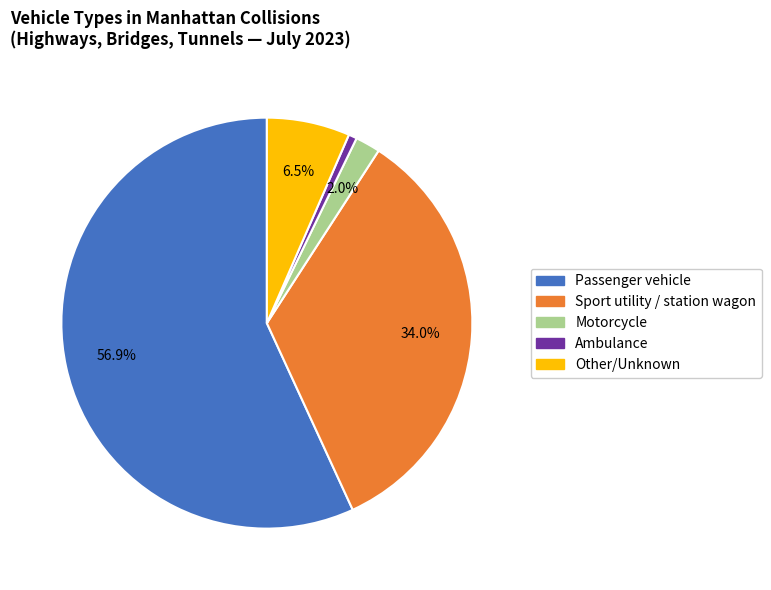

Is there a majority slice in this chart?

Yes